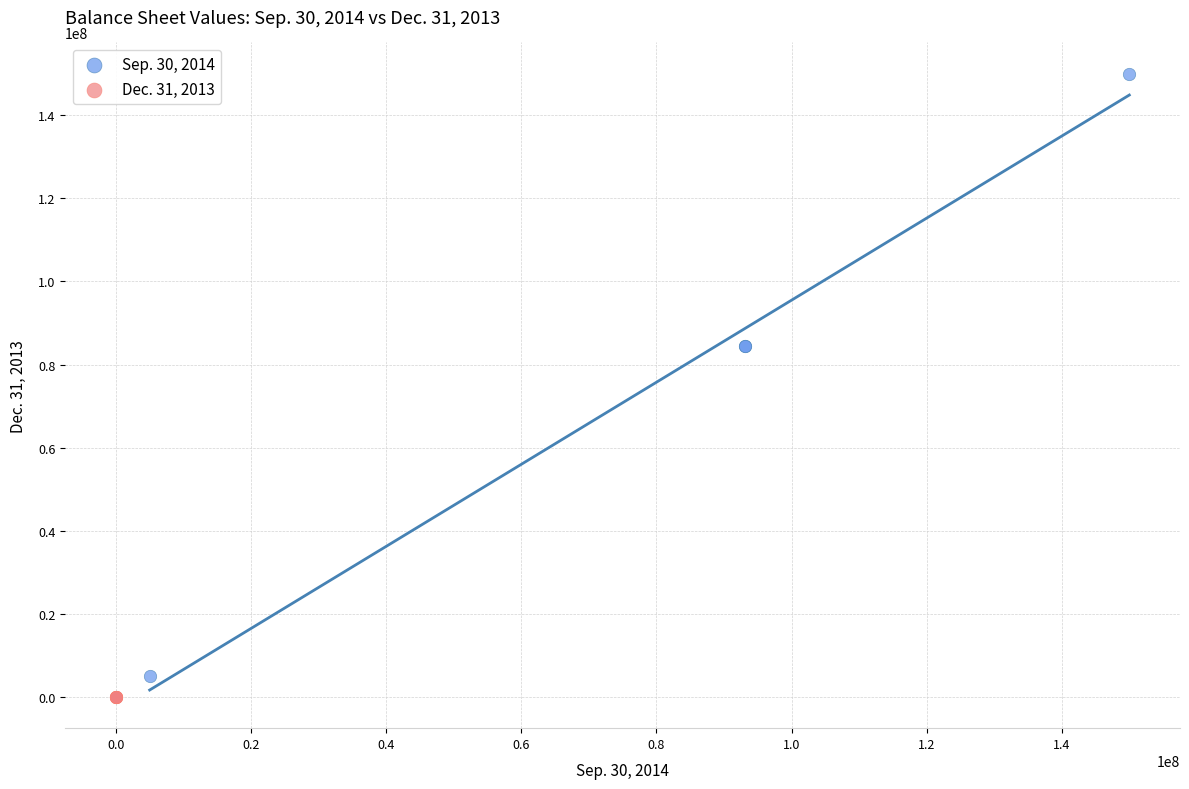

Which series contains the highest Y value?

Sep. 30, 2014